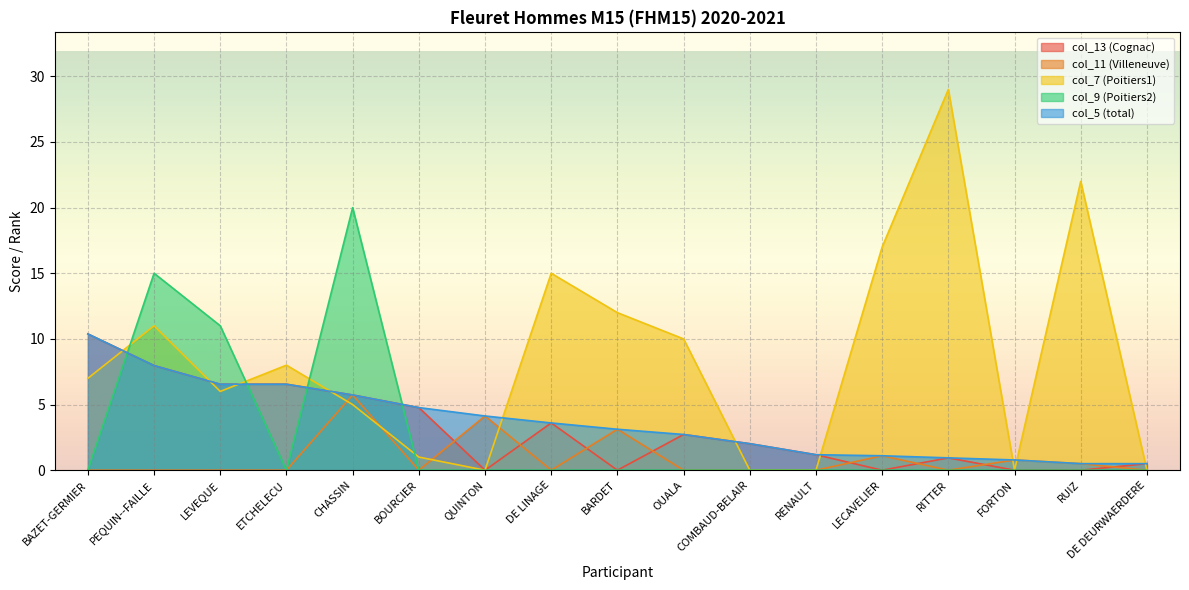

What position from the right is BARDET?

9